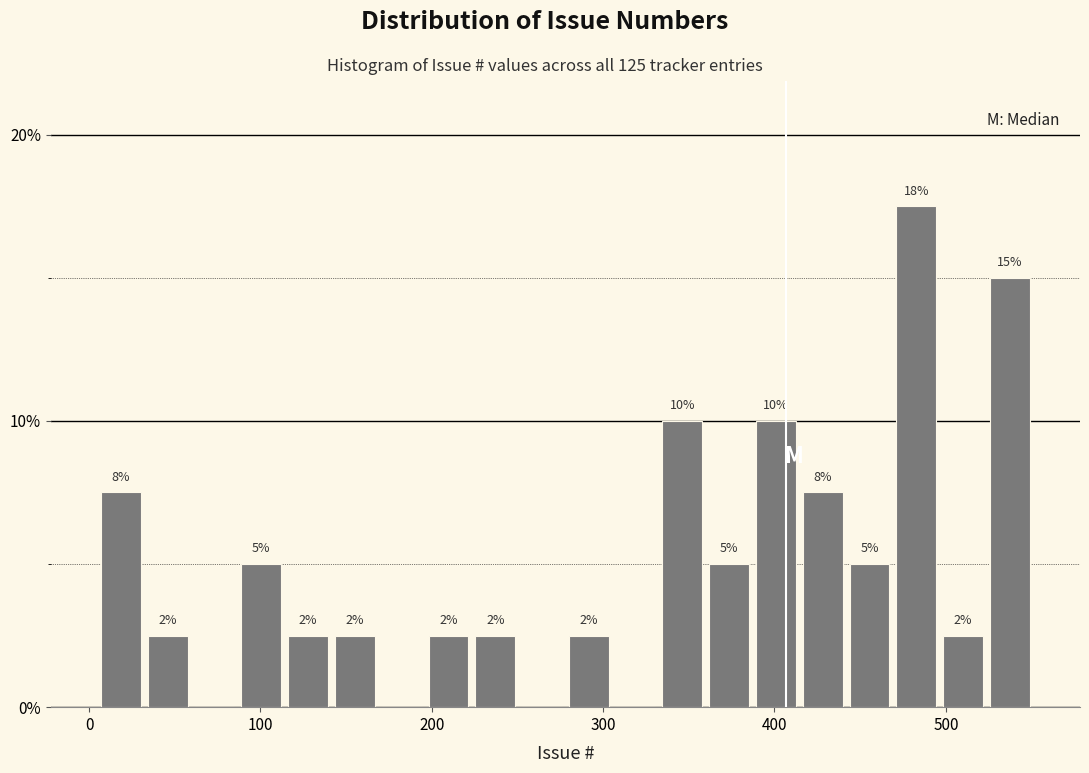

Around what value on the x-axis is the tallest bar? Give the approximate position of its centre, as read against the axis.

480